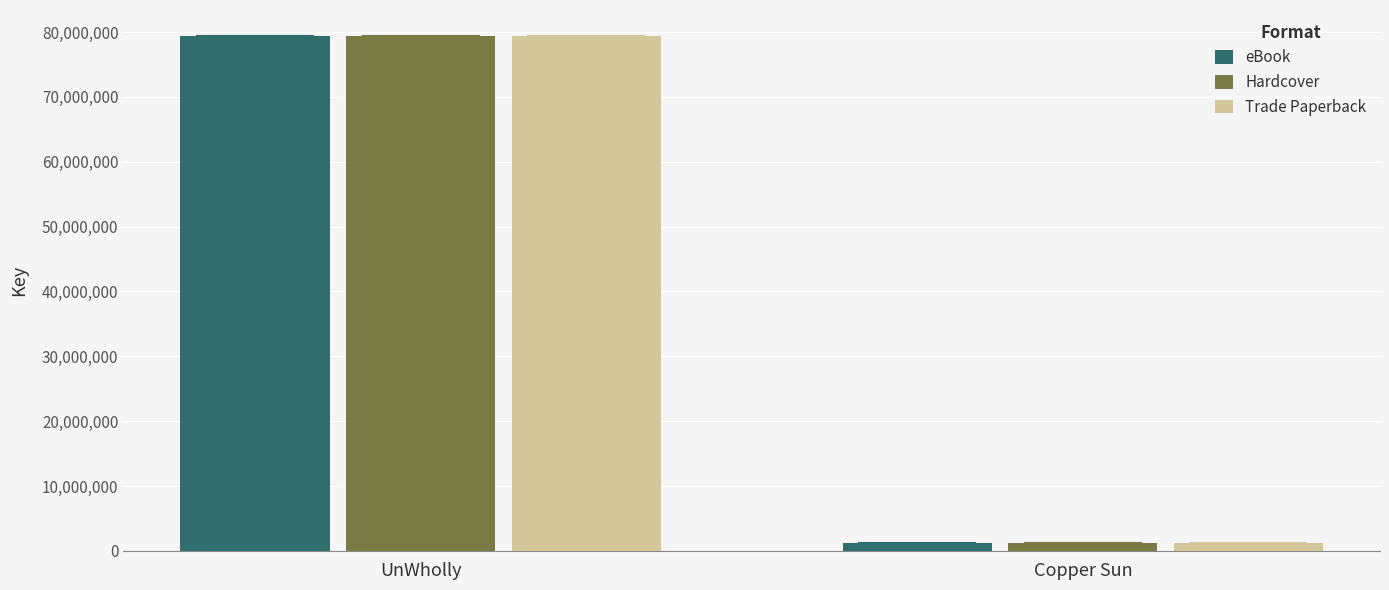

Rank the categories by Trade Paperback value from highest to lowest.

UnWholly, Copper Sun